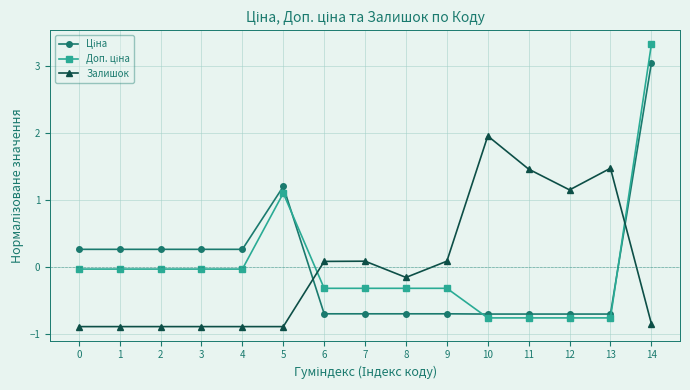

What is the greatest value displayed?

3.3